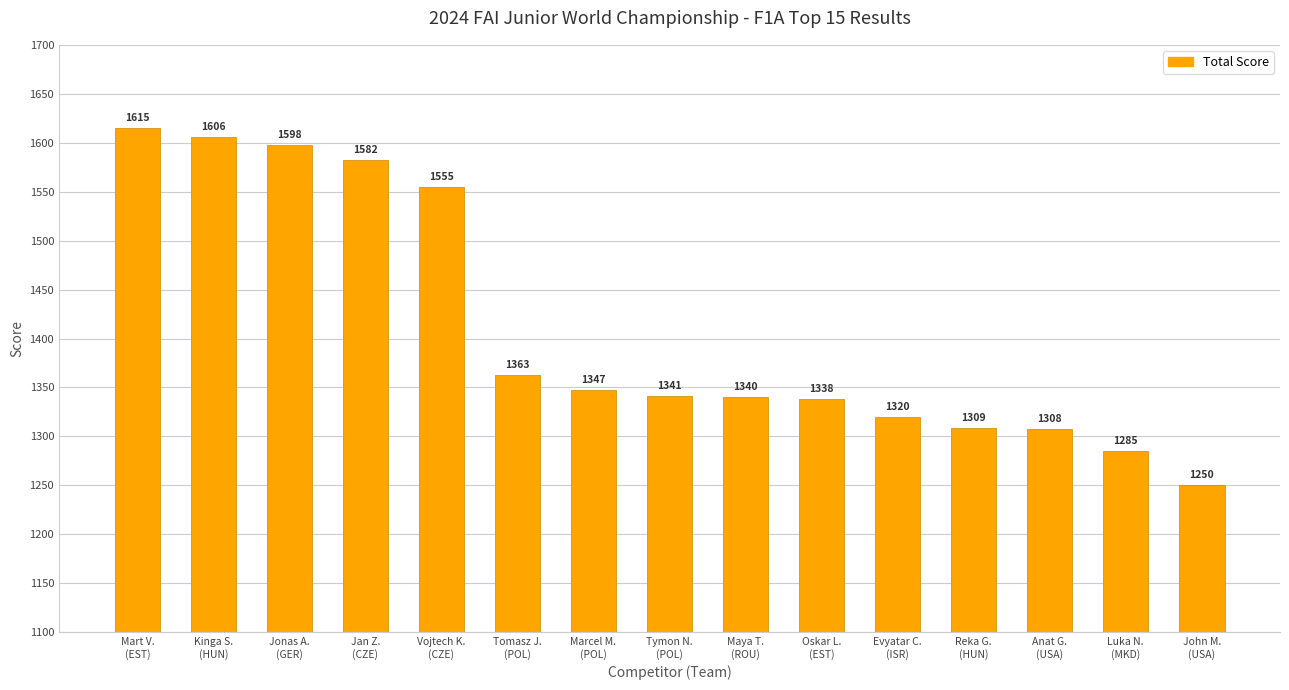

Between John M.
(USA) and Reka G.
(HUN), which is larger?

Reka G.
(HUN)